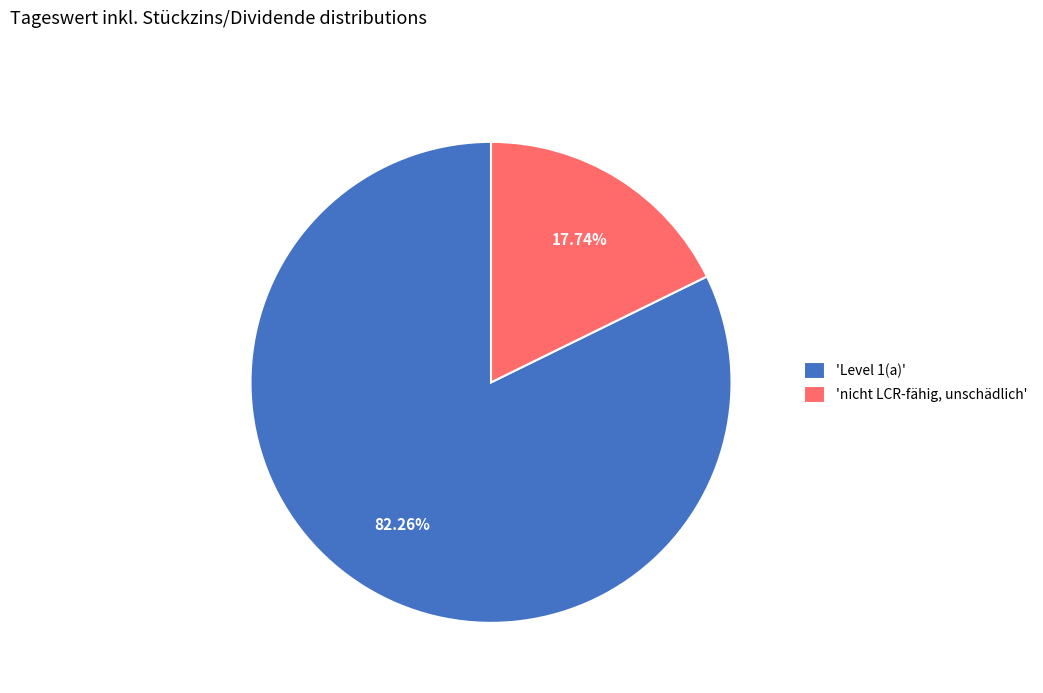

Which has a higher value, 'nicht LCR-fähig, unschädlich' or 'Level 1(a)'?

'Level 1(a)'